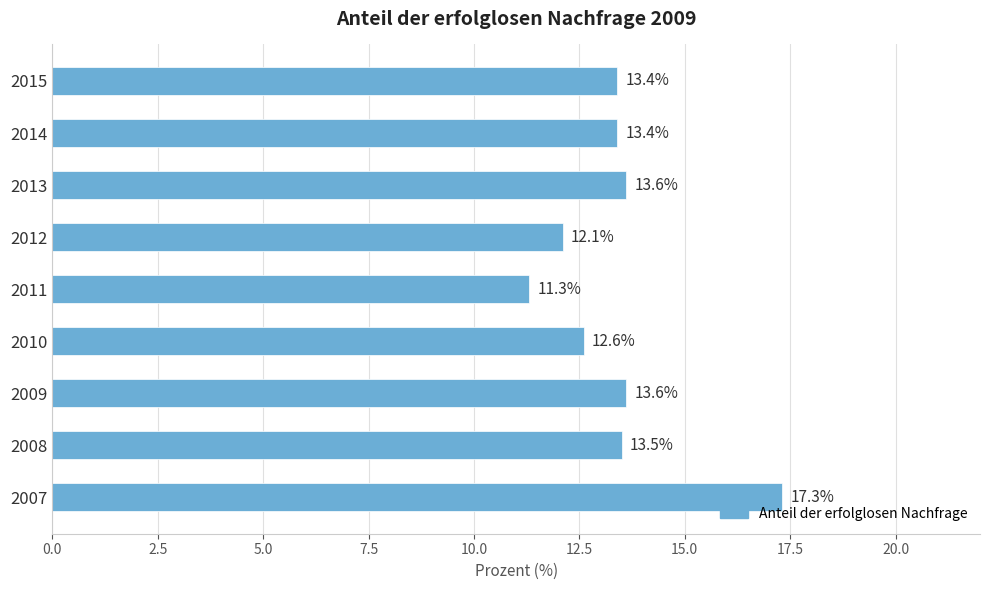

Between 2010 and 2014, which is larger?

2014